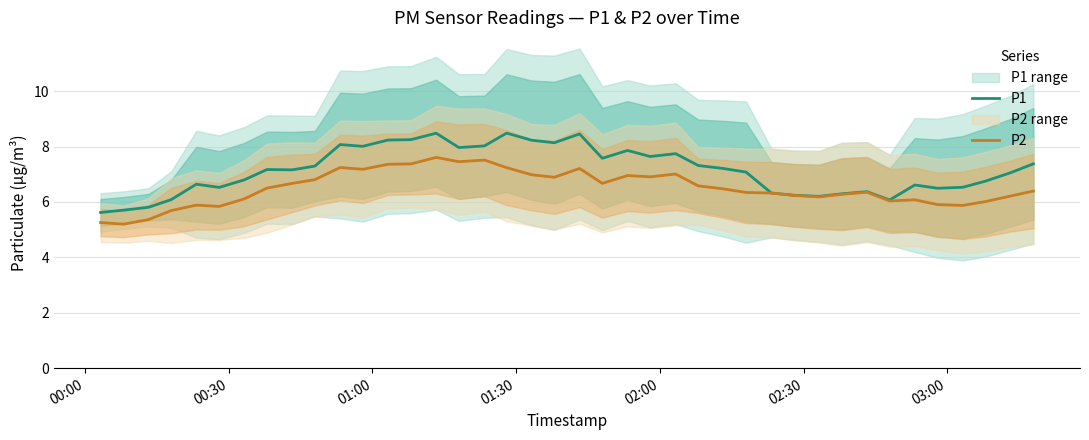

What is the maximum value for P2?

7.6